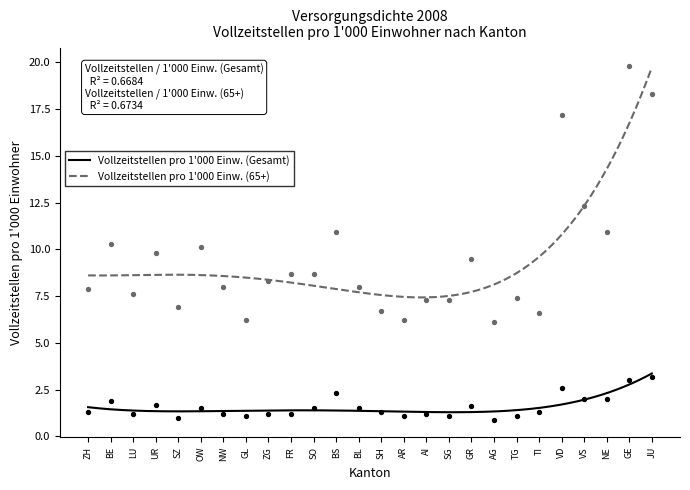

Which series contains the highest Y value?

Vollzeitstellen pro 1000 Einw. (65+)